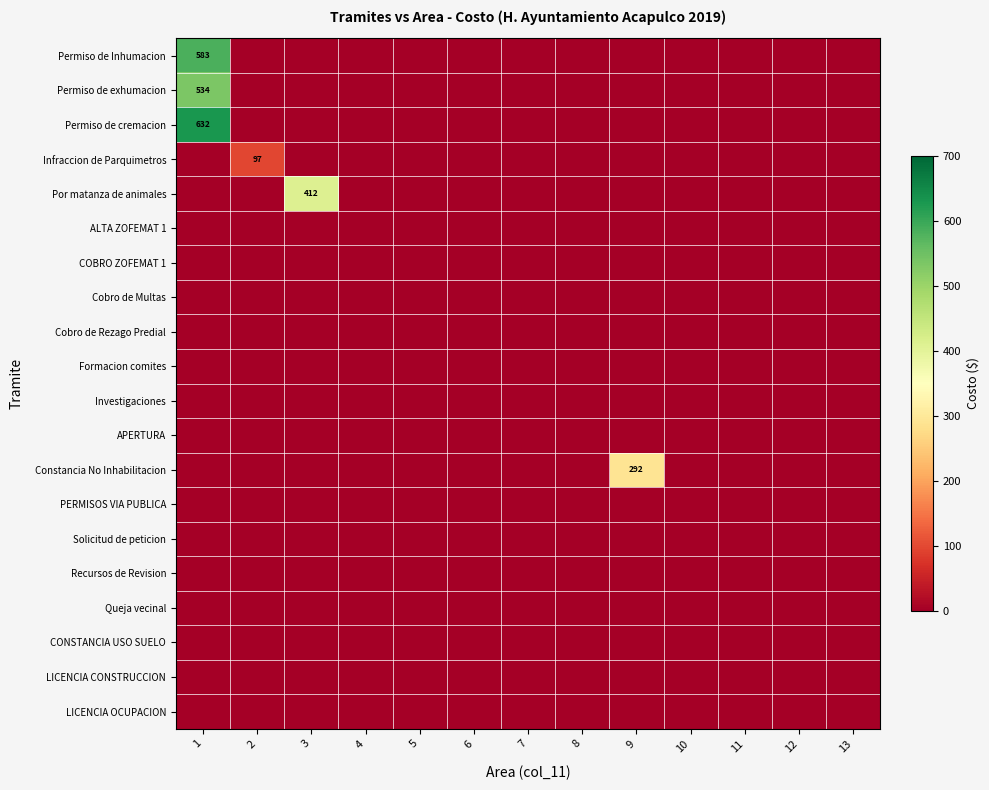

Between 13 and 4, which is larger?

13